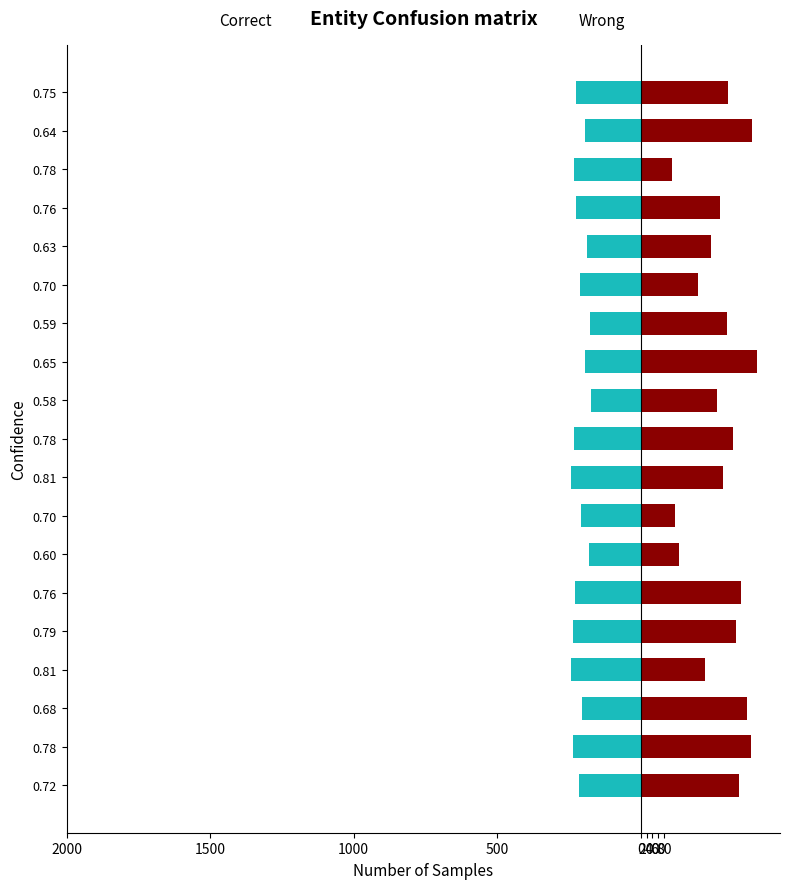

Which has a higher value, 0.78 or 0.58?

0.58